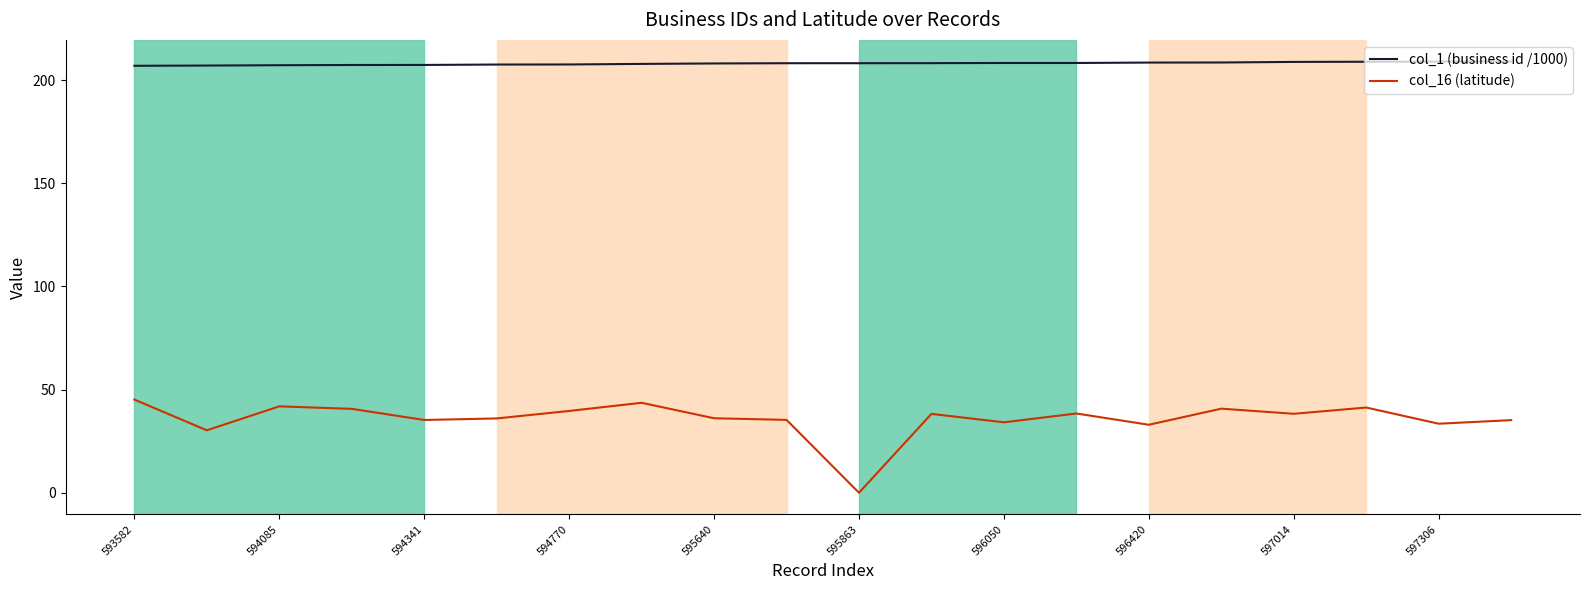

What is the spread (max minus min) of values at 593582?

161.8